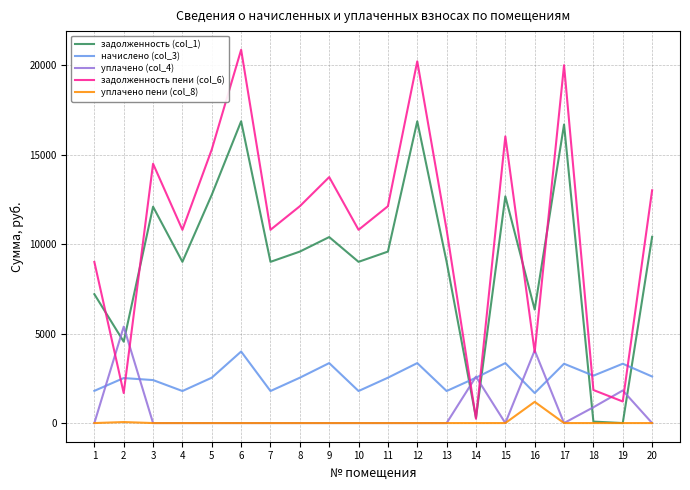

At which label is начислено (col_3) closest to 2839?

18